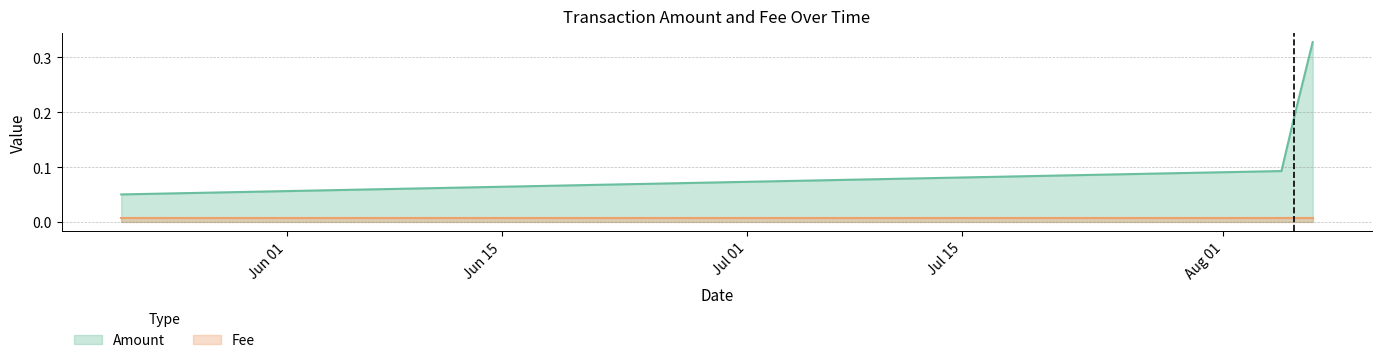

Count the number of categories in the chart.

4